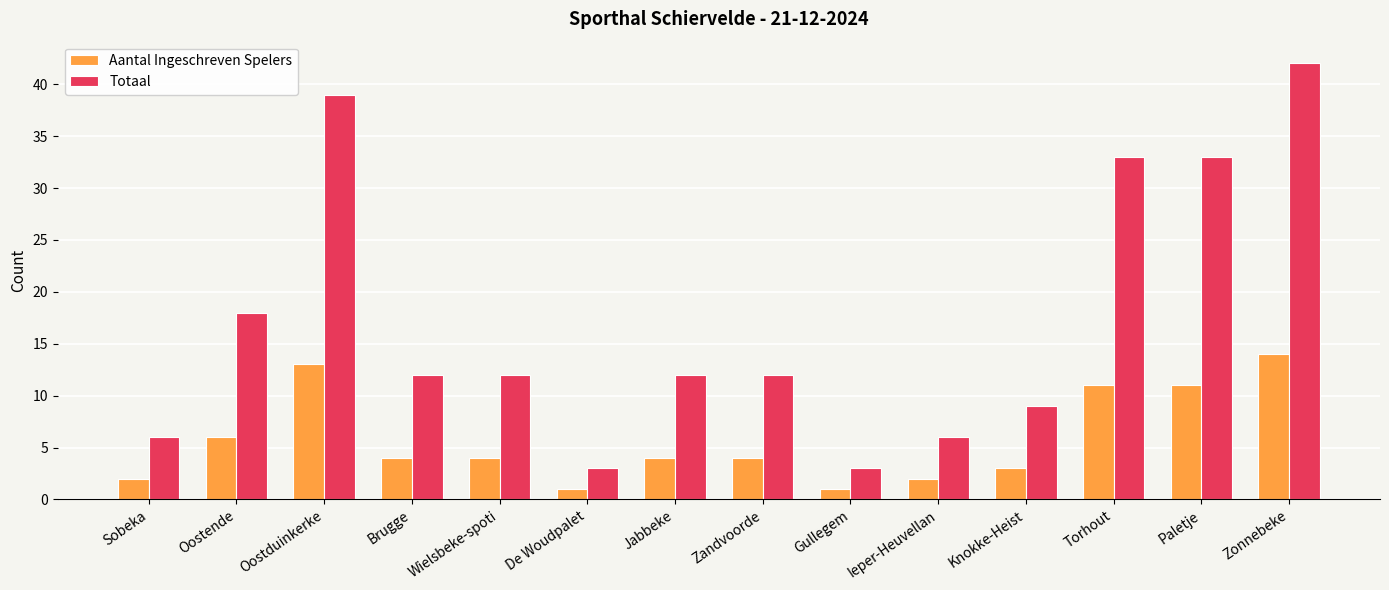

What is the greatest value displayed?

42